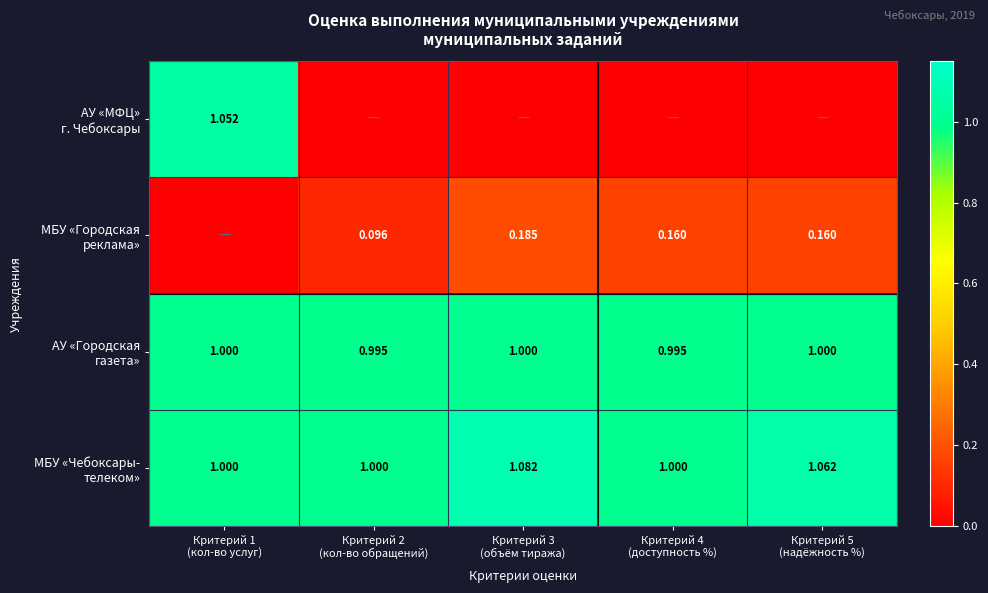

The МБУ «Чебоксары- телеком» series shows 1.1 at Критерий 5 (надёжность %). True or false?

True